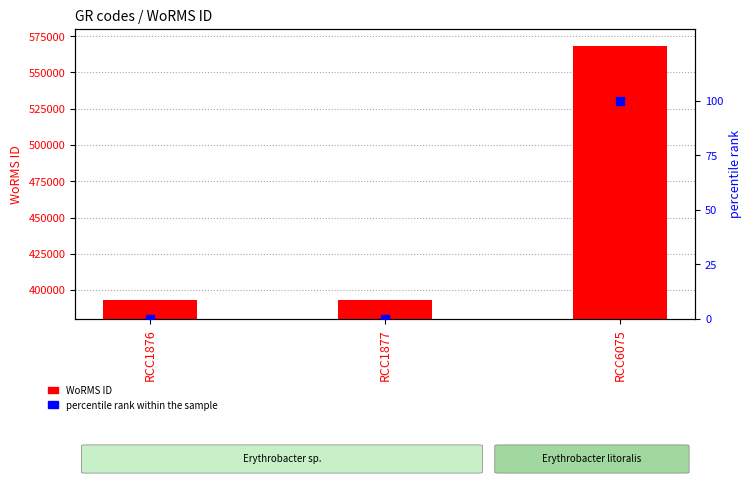

Is the value of percentile rank within the sample at RCC1877 greater than the value of WoRMS ID at RCC1877?

No